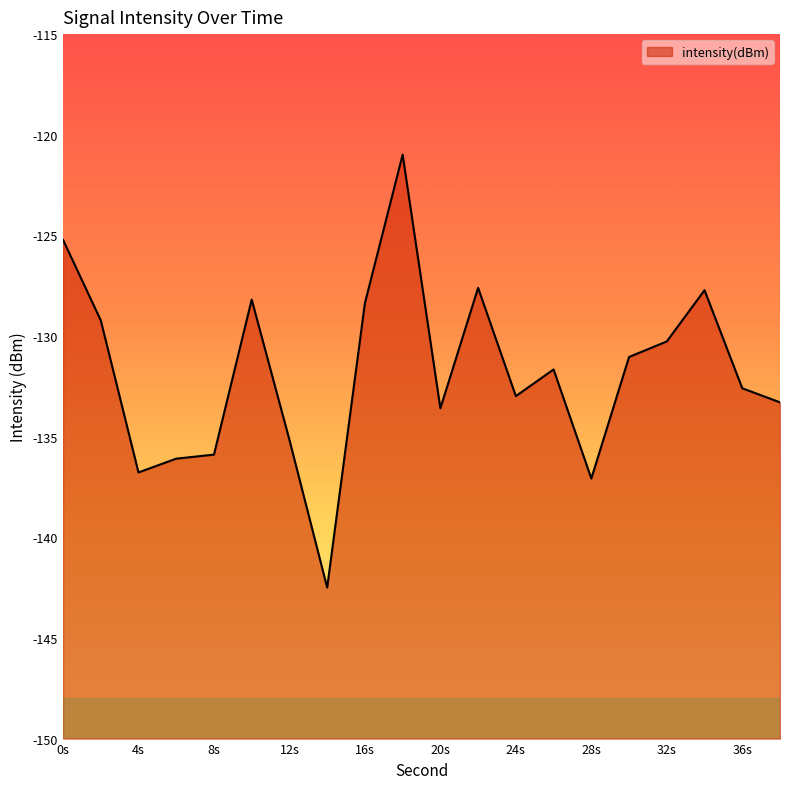

Which has a higher value, 8s or 16s?

16s